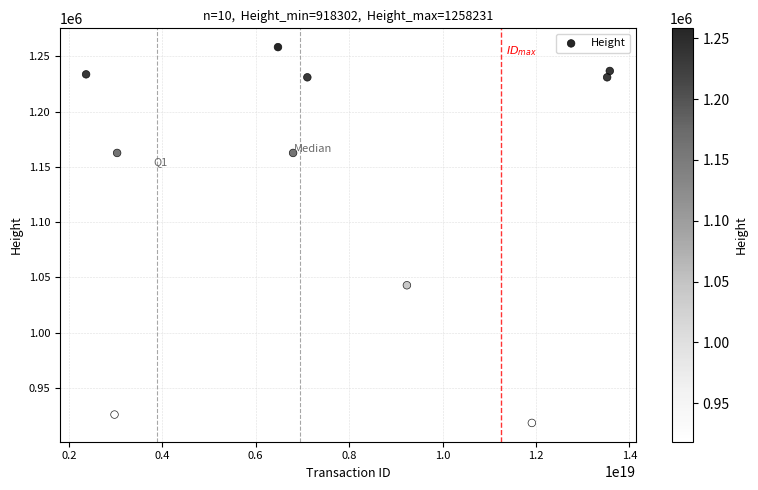

What is the average X value?

7700945240921384960